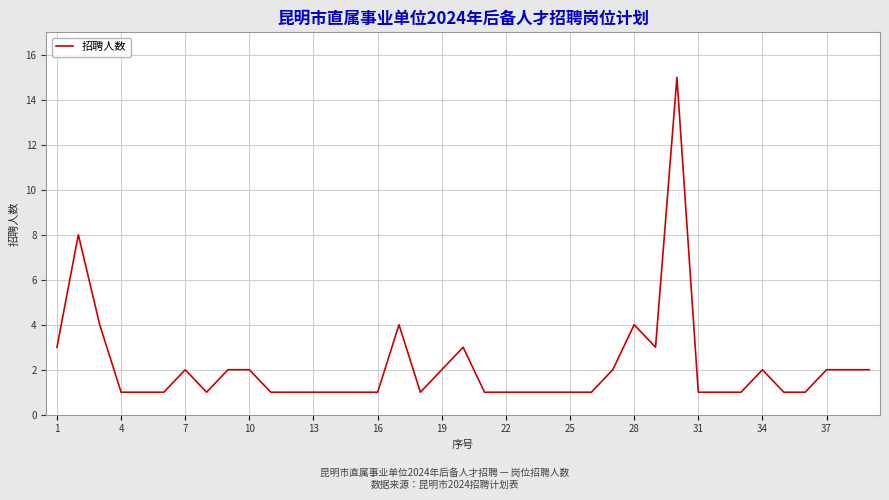

What is the greatest value displayed?

15